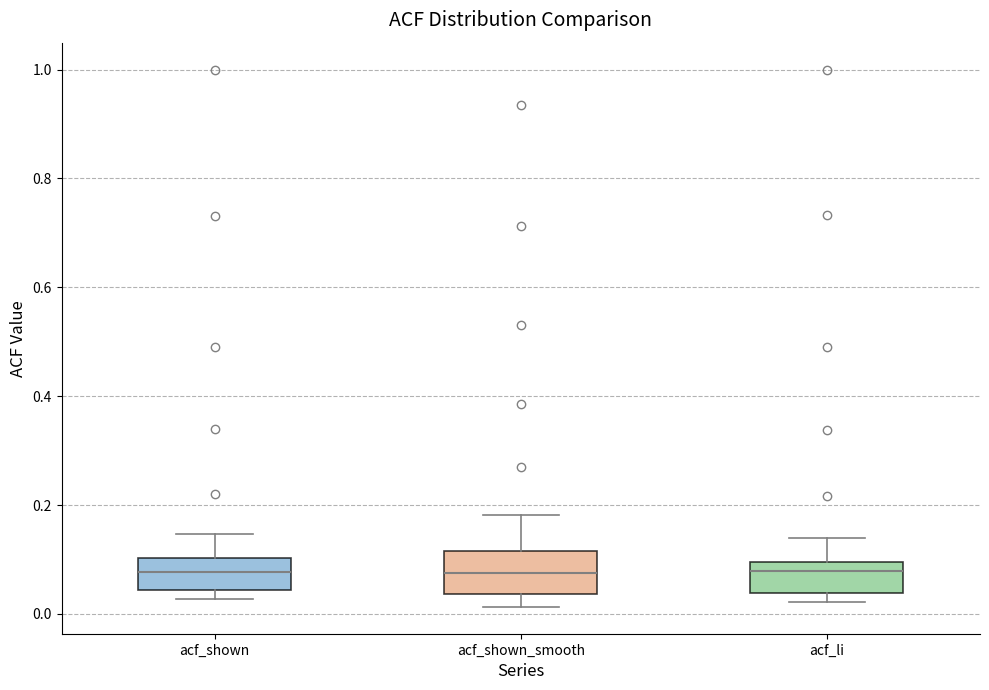

Reading left to right, transcribe this box plot: for each box, give where its median line is, the range the box spans, and where its two whiskers end, as read against the y-axis. The values are not printed on the chart, so give them approximately, as read against the axis.

acf_shown: median 0.08, box 0.04 to 0.10, whiskers 0.02 to 0.14
acf_shown_smooth: median 0.08, box 0.04 to 0.12, whiskers 0.02 to 0.18
acf_li: median 0.08, box 0.04 to 0.10, whiskers 0.02 to 0.14